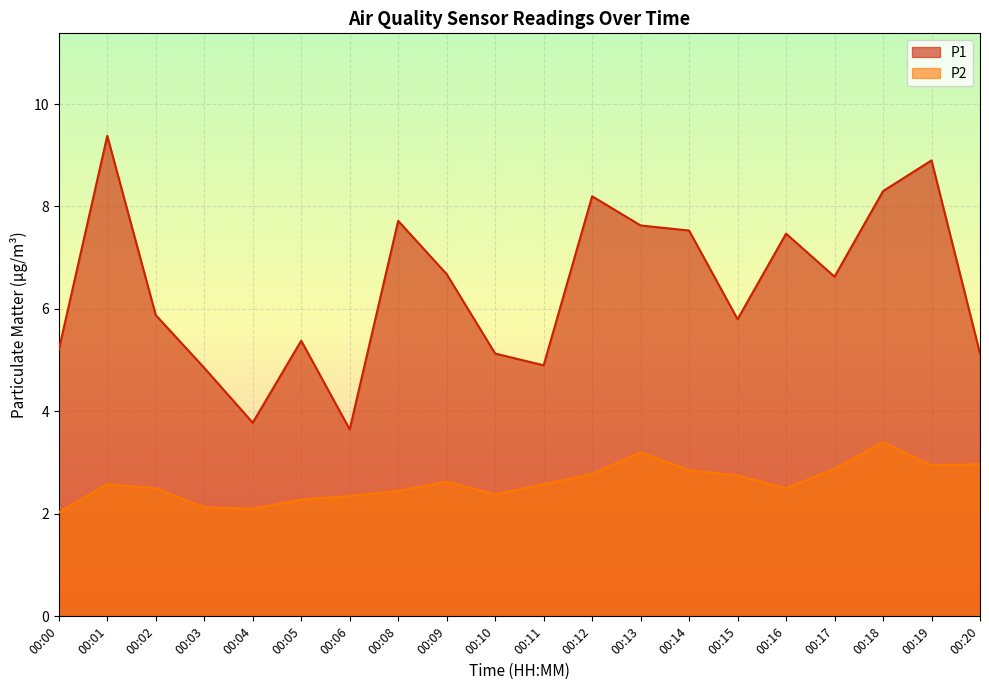

Between 00:20 and 00:13, which is larger?

00:13